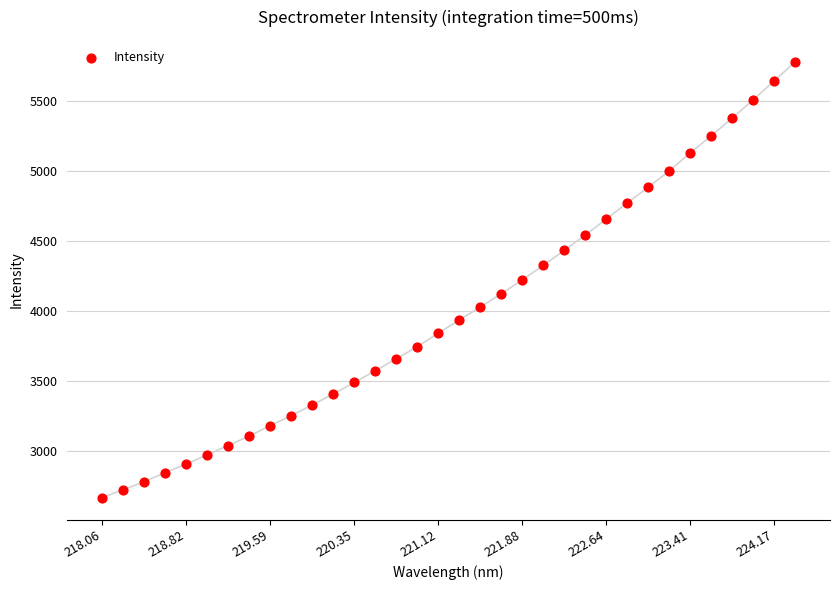

What is the range of Y values (max minus min)?

3107.1